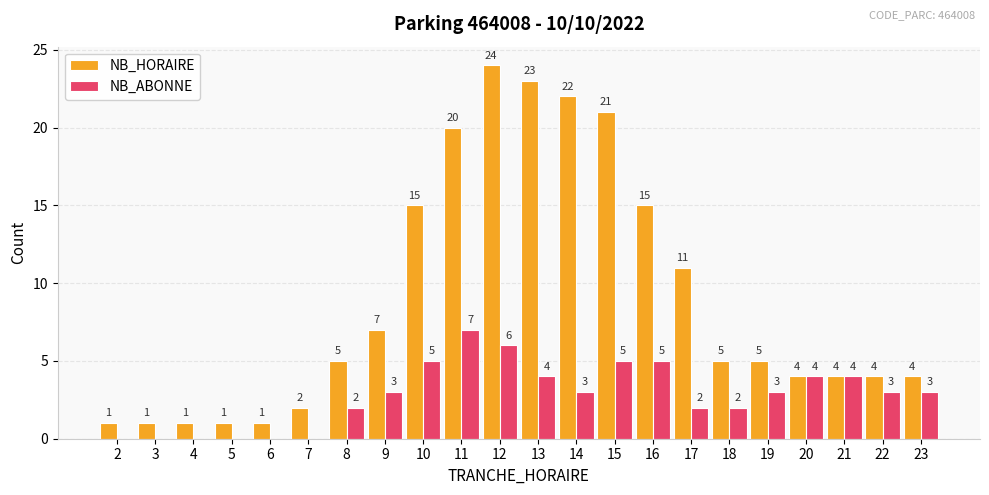

Which series changed the most between 3 and 17?

NB_HORAIRE